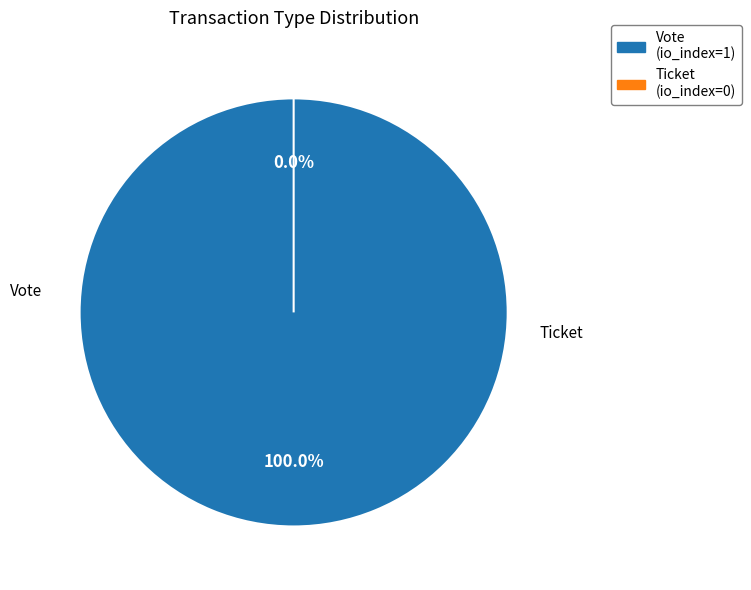

Count the number of slices in the pie.

2